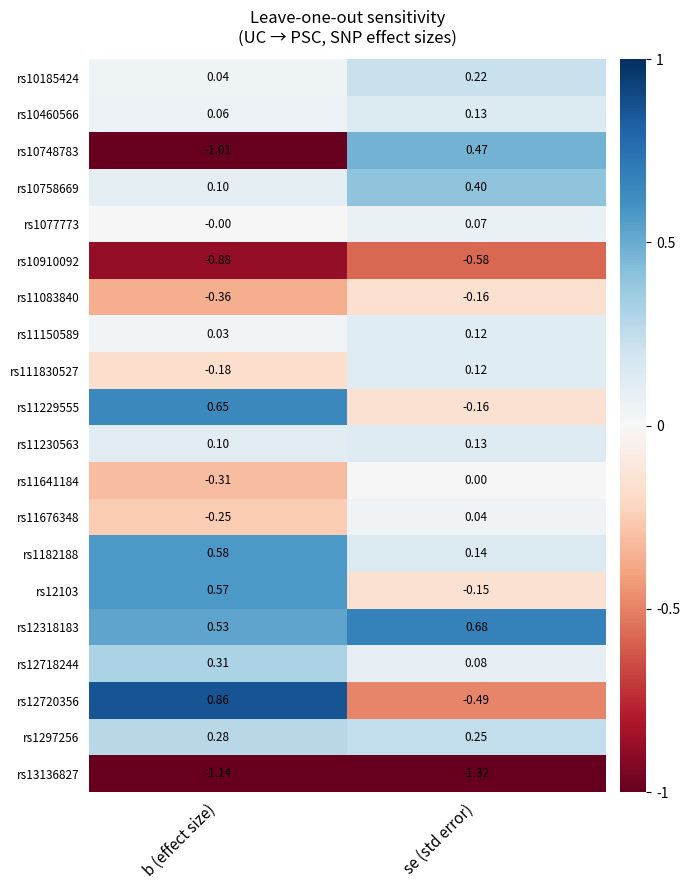

Which category has the lowest value across all series?

se (std error)